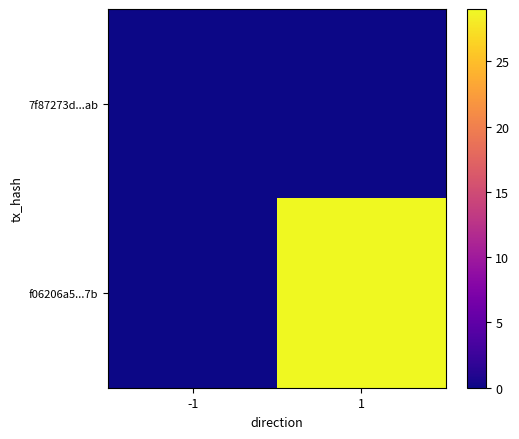

Reading left to right, list all the values displayed in this chart.

7f87273d...ab: -1=0	1=0
f06206a5...7b: -1=0	1=29